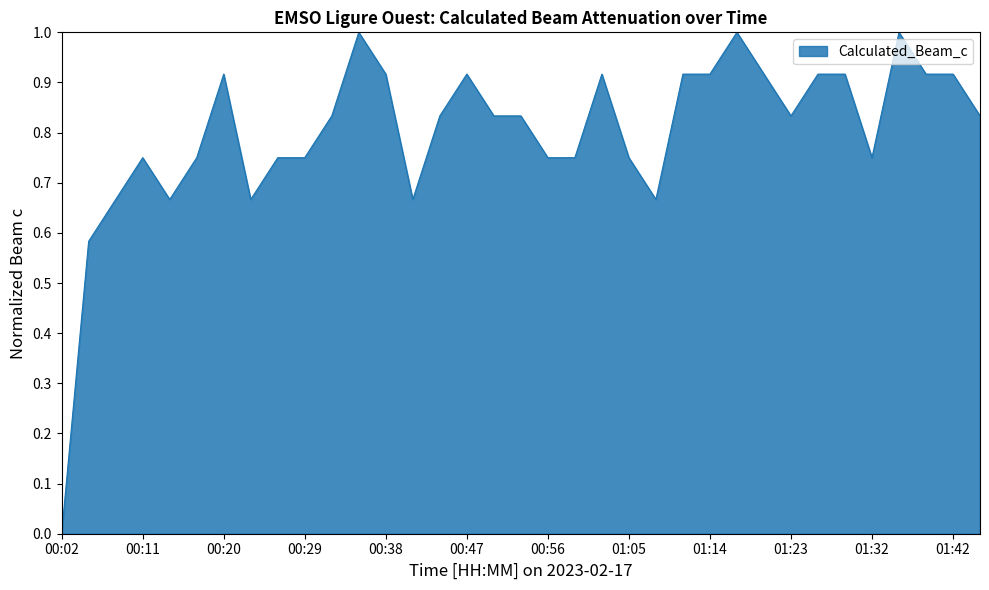

What is the difference between the maximum and minimum values?

1.0